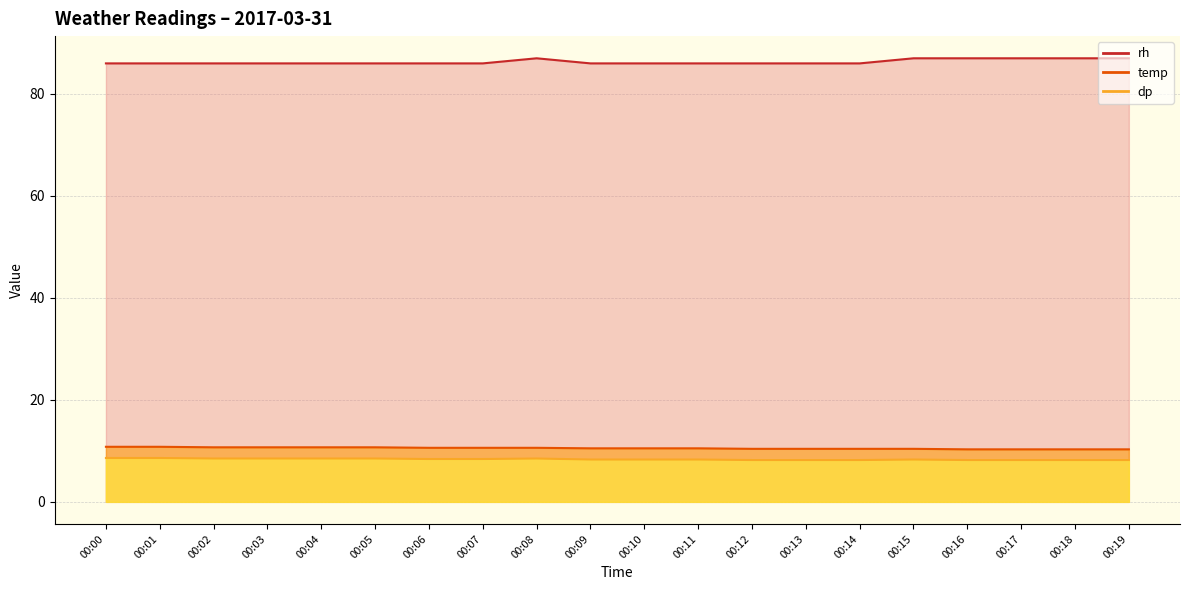

Does the chart have visible grid lines?

Yes